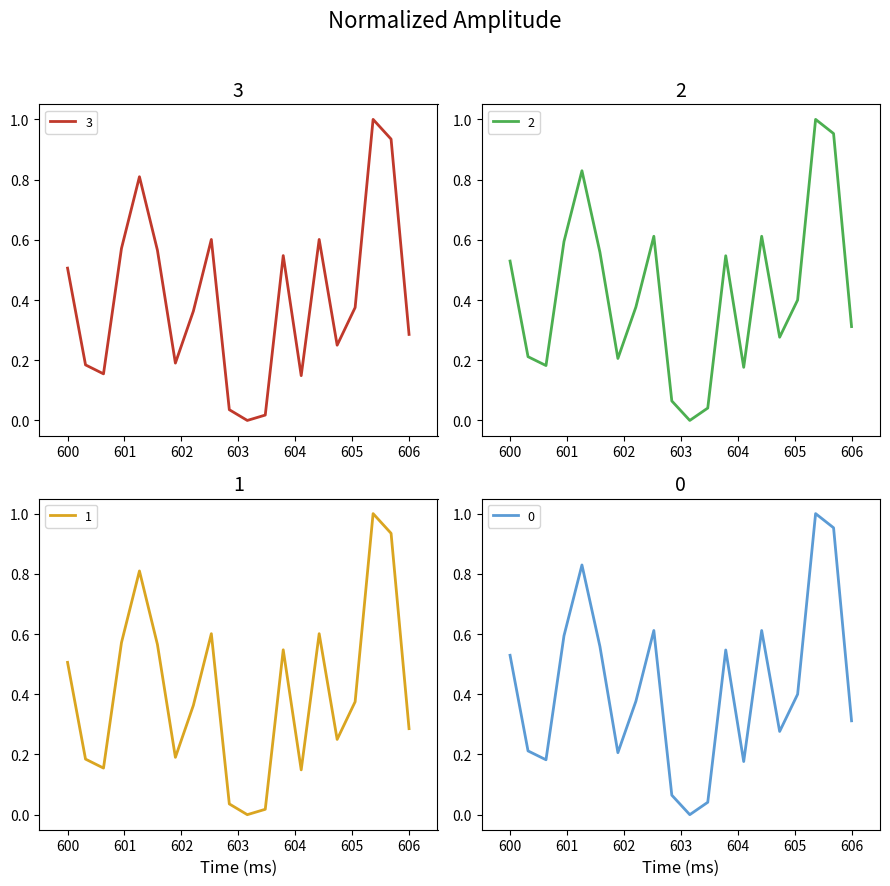

How many positive values does the P2 series have?

19